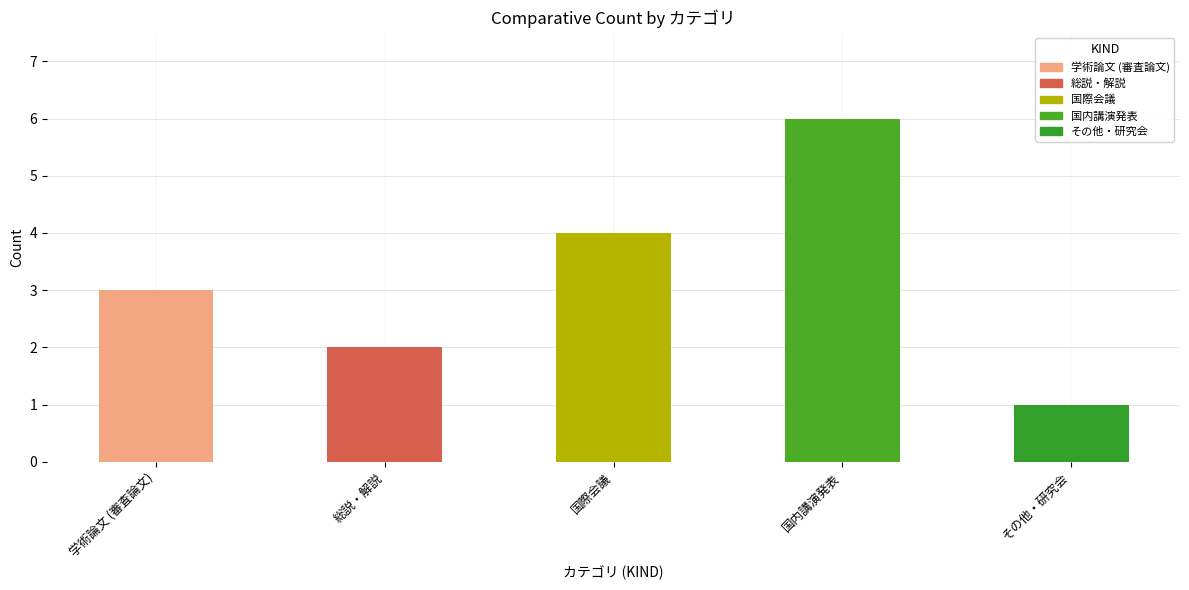

Rank the categories by value from lowest to highest.

その他・研究会, 総説・解説, 学術論文 (審査論文), 国際会議, 国内講演発表